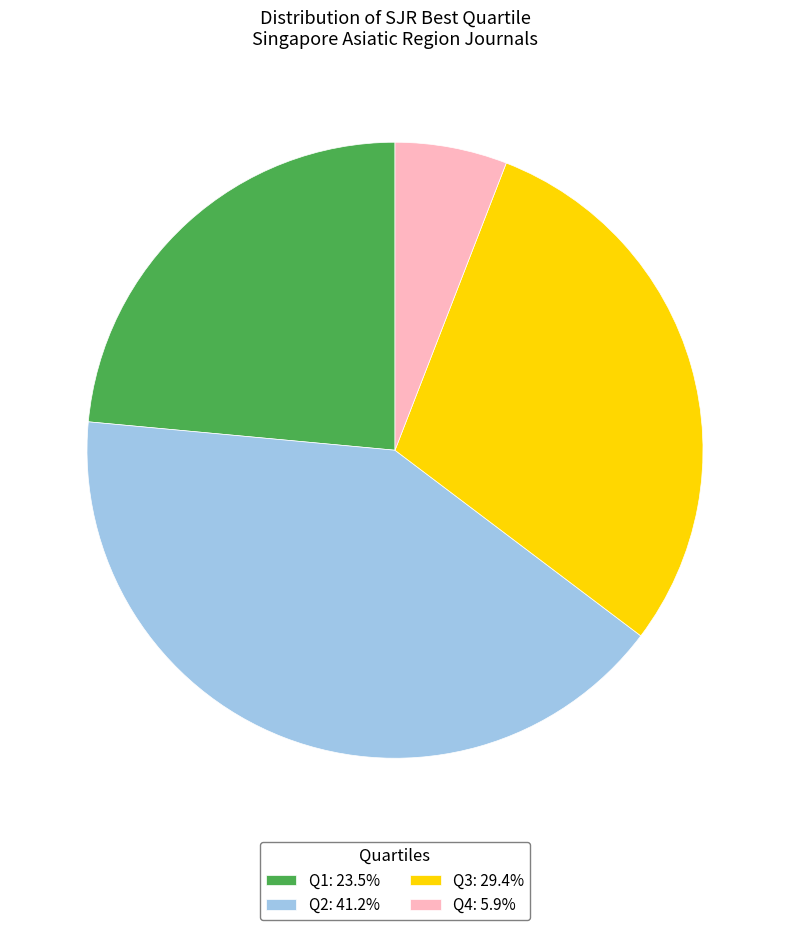

What is the ratio of the value at Q1: 23.5% to the value at Q2: 41.2%?

0.6